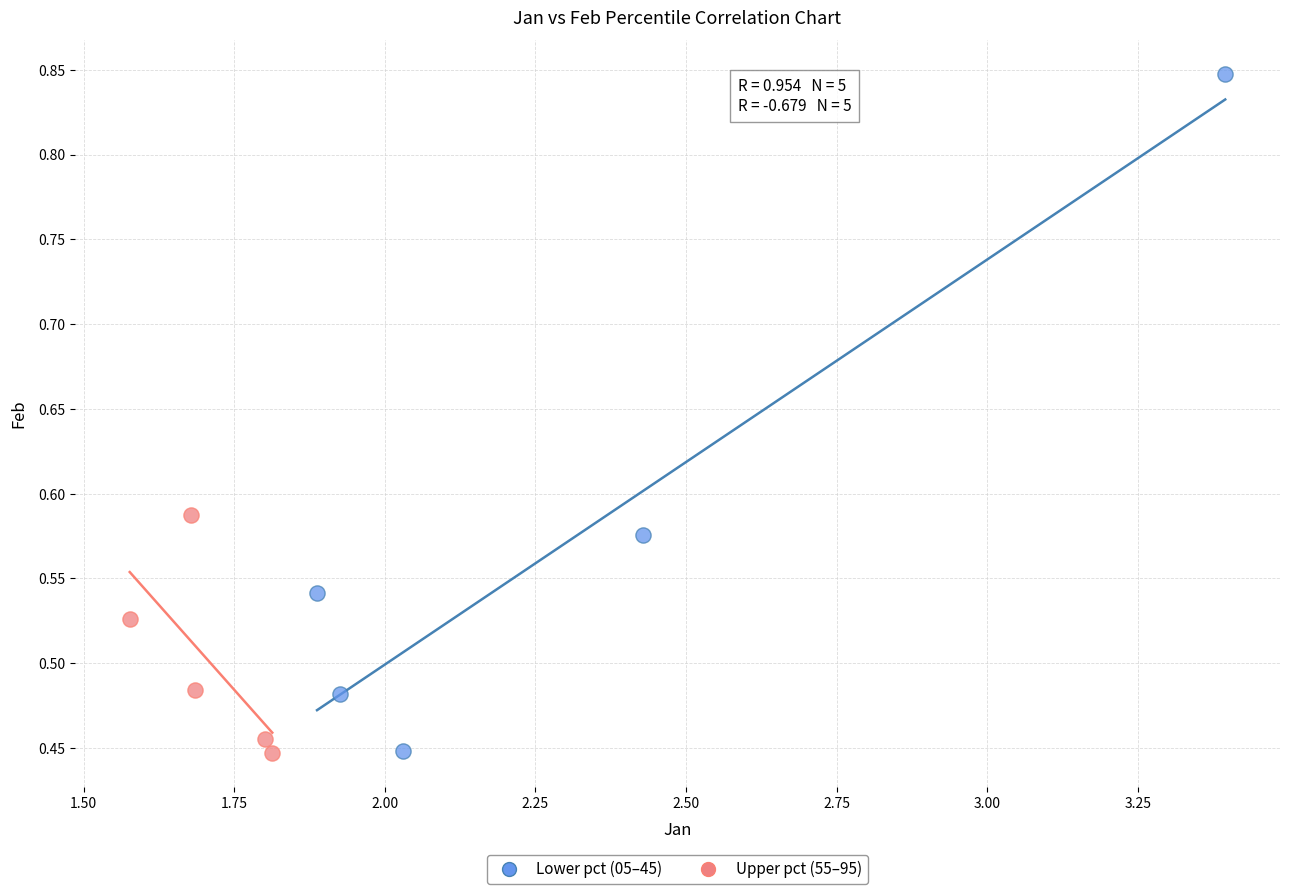

Which series has the widest spread of Y values?

Lower pct (05–45)